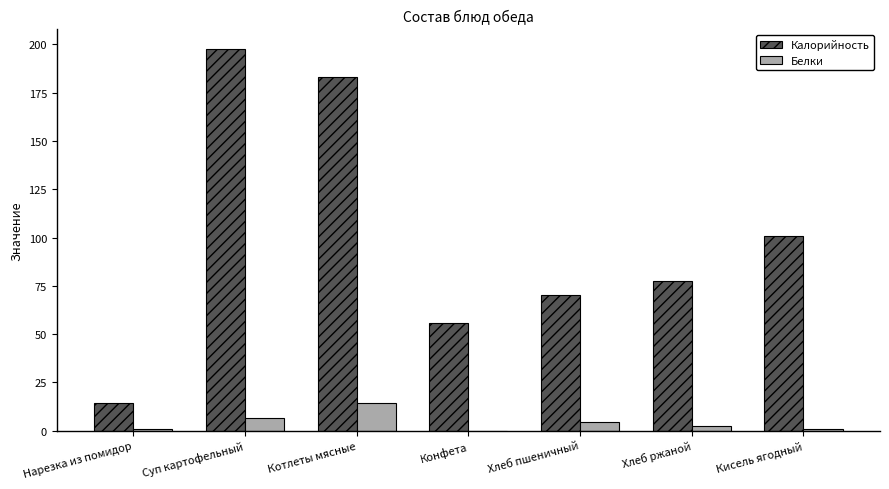

Where does the Белки series first go above 2?

Суп картофельный